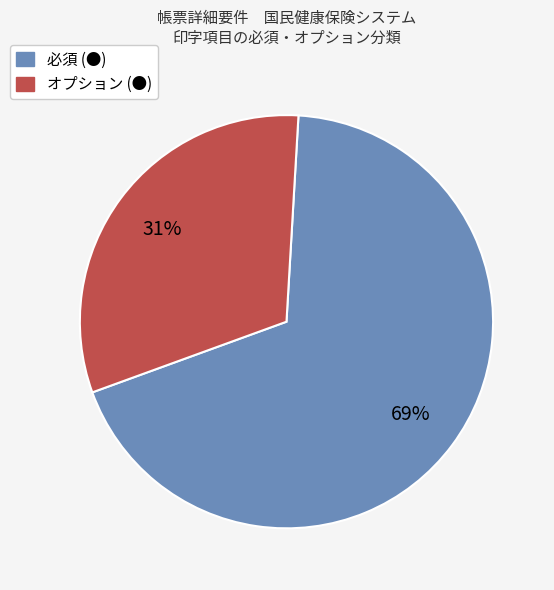

The オプション (●) slice represents 31% of the pie. True or false?

True